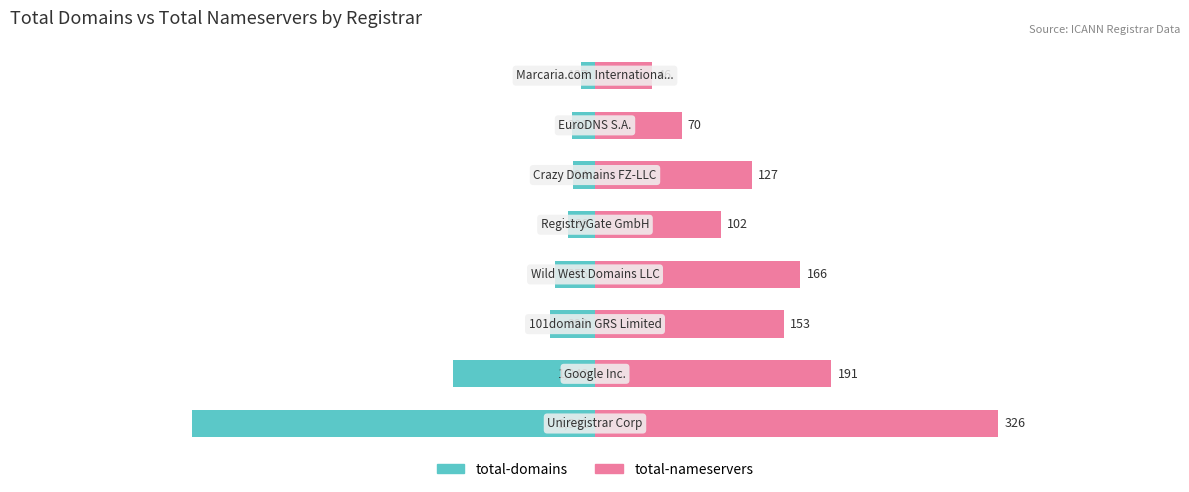

The value of total-domains at 3 is -15.8. True or false?

False